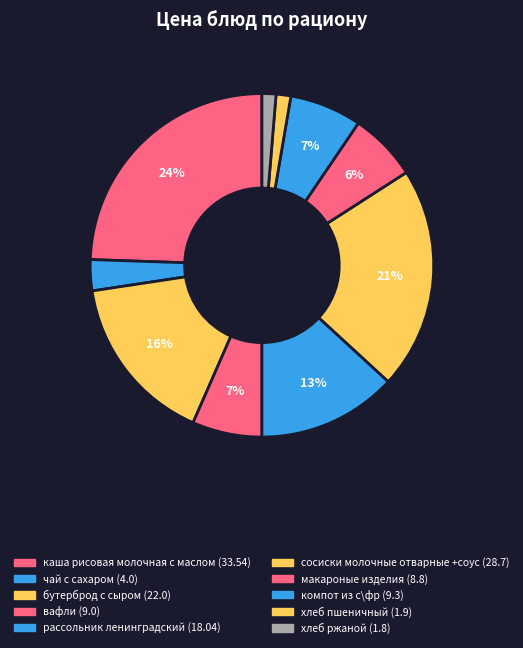

To the nearest percent, what is the difference between the largest and smallest slice percentages?

23%